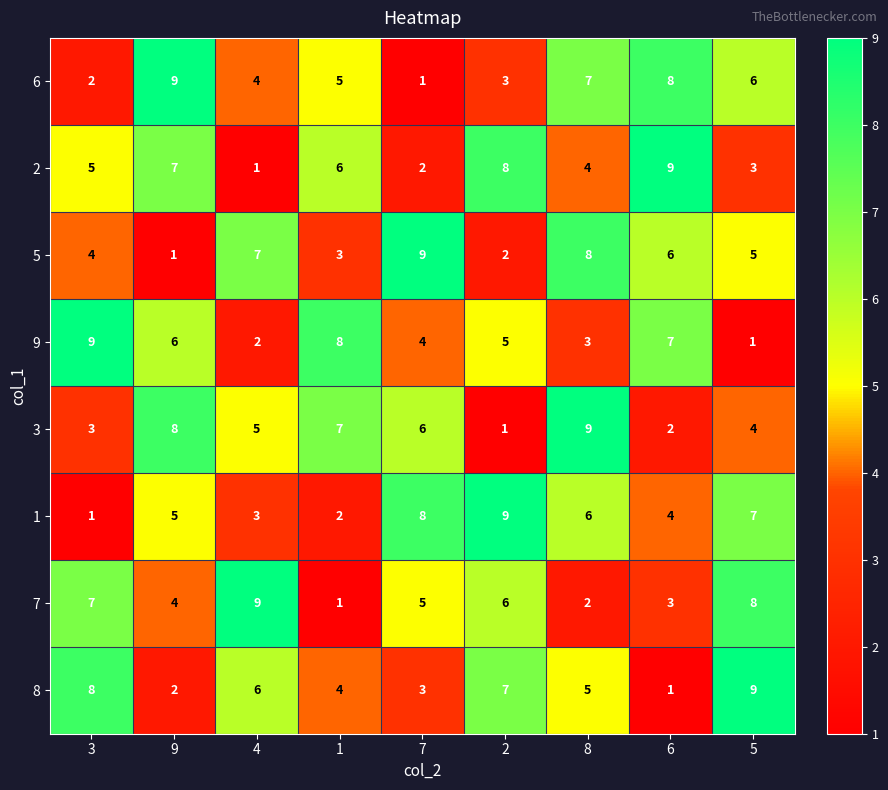

The value of 3 at 5 is 4. True or false?

True